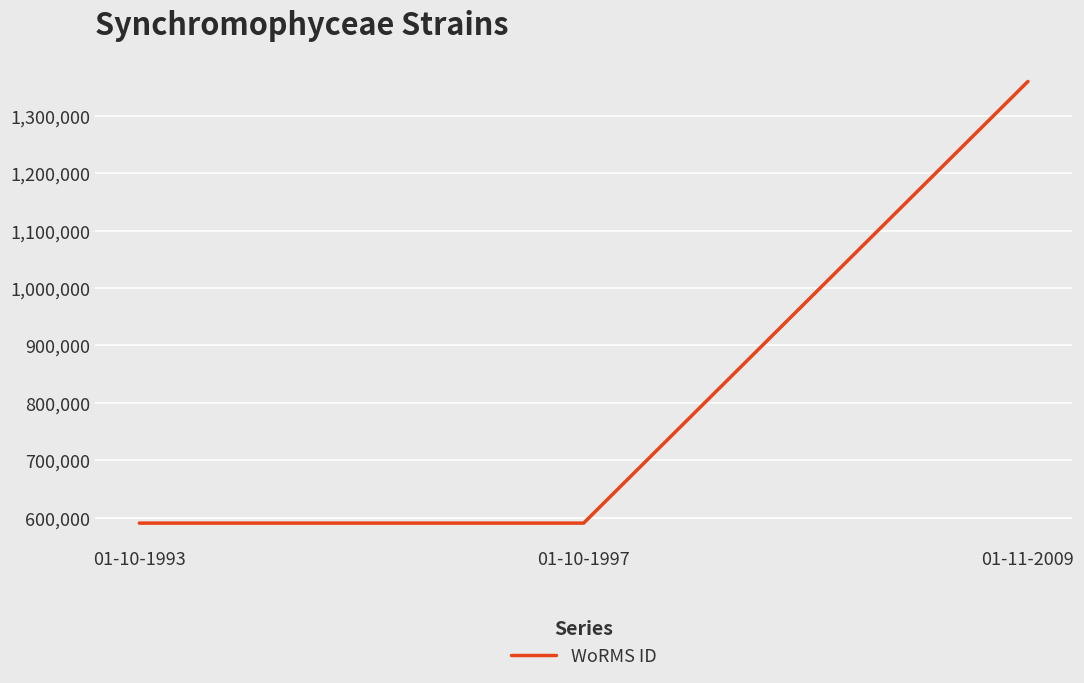

Does the chart display data point markers on the line(s)?

No